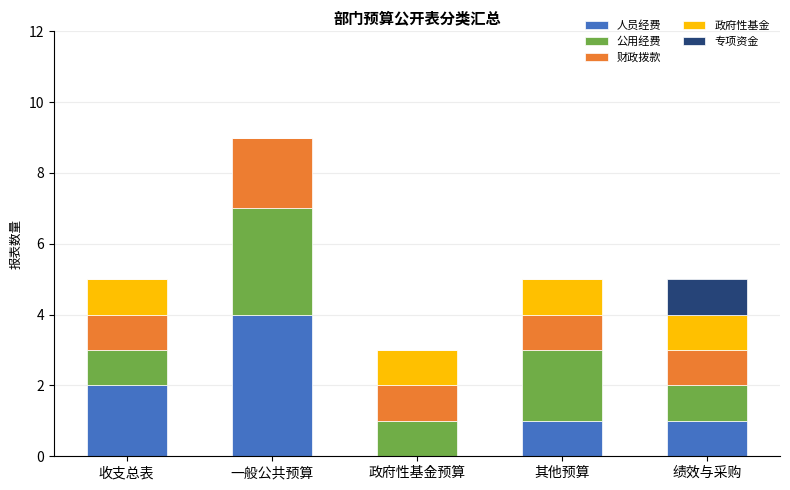

Count the number of categories in the chart.

5